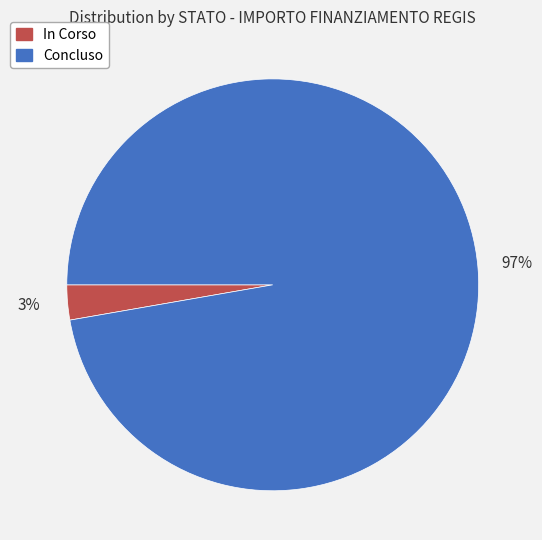

What percentage is the In Corso slice, to the nearest percent?

3%